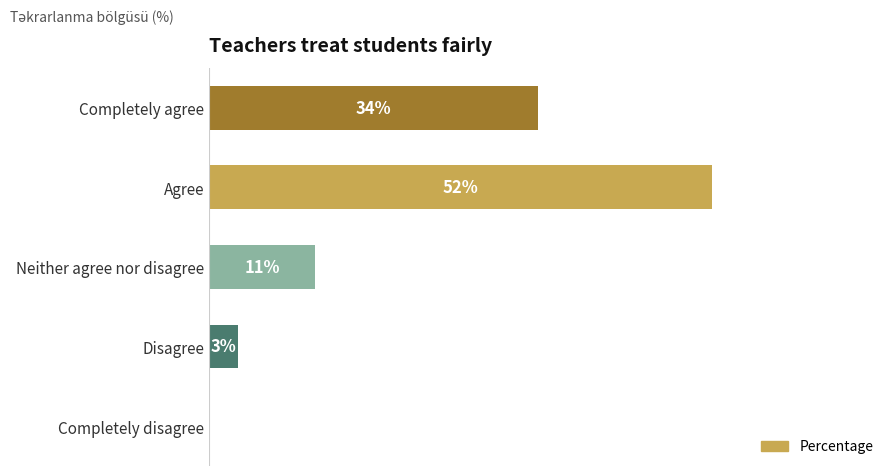

At which label is the value closest to 26?

Completely agree